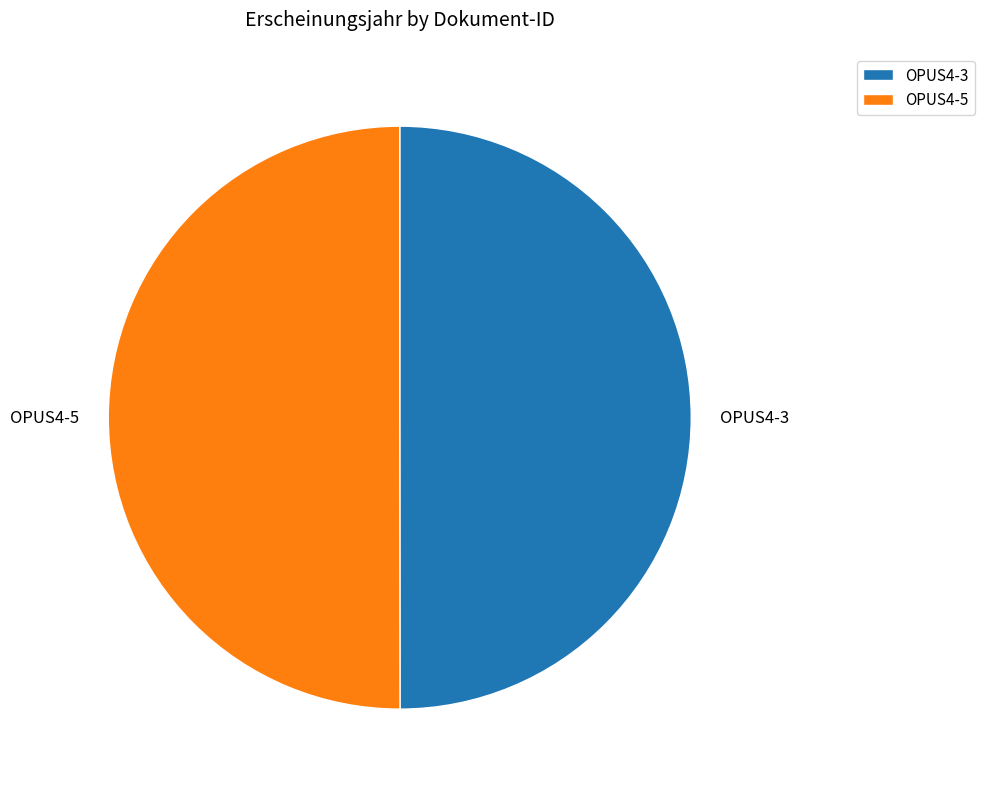

The OPUS4-3 slice represents 50% of the pie. True or false?

True